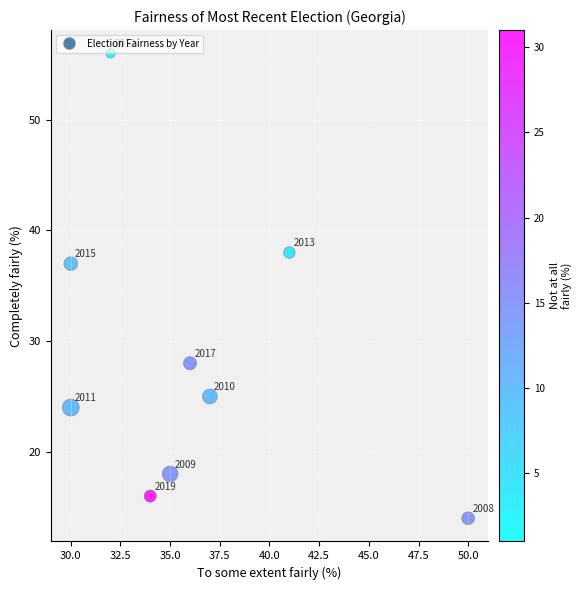

What Y value in the scatter plot is closest to 35?

37